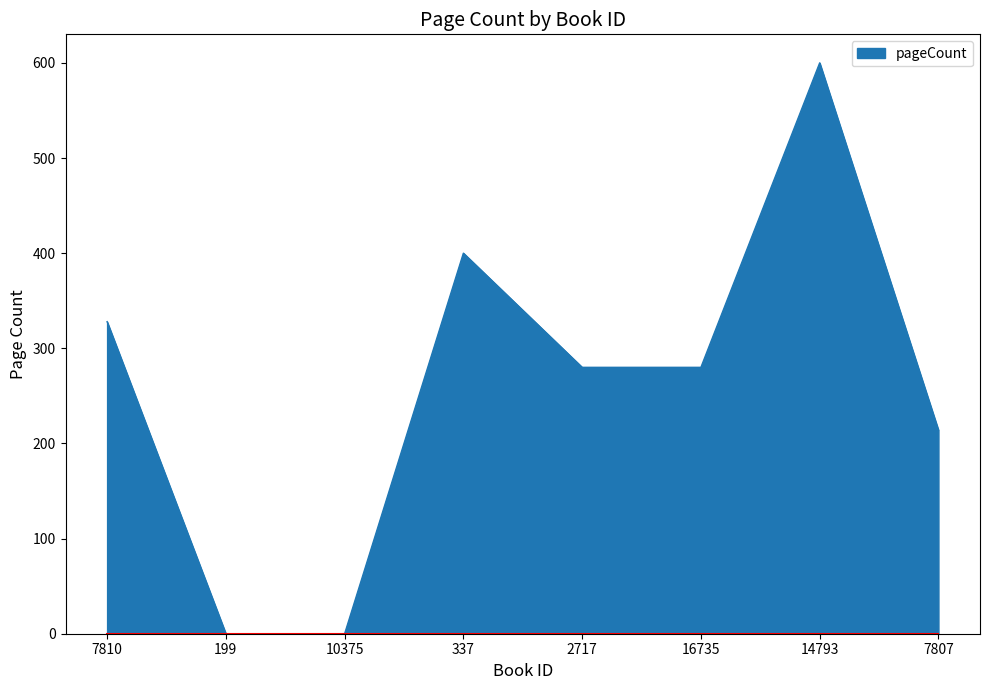

Reading left to right, list all the values displayed in this chart.

7810=328	199=0	10375=0	337=400	2717=280	16735=280	14793=600	7807=214